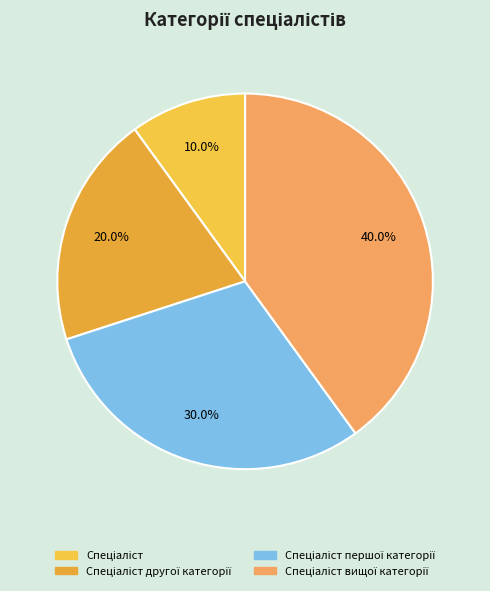

Rank the categories by value from highest to lowest.

Спеціаліст вищої категорії, Спеціаліст першої категорії, Спеціаліст другої категорії, Спеціаліст